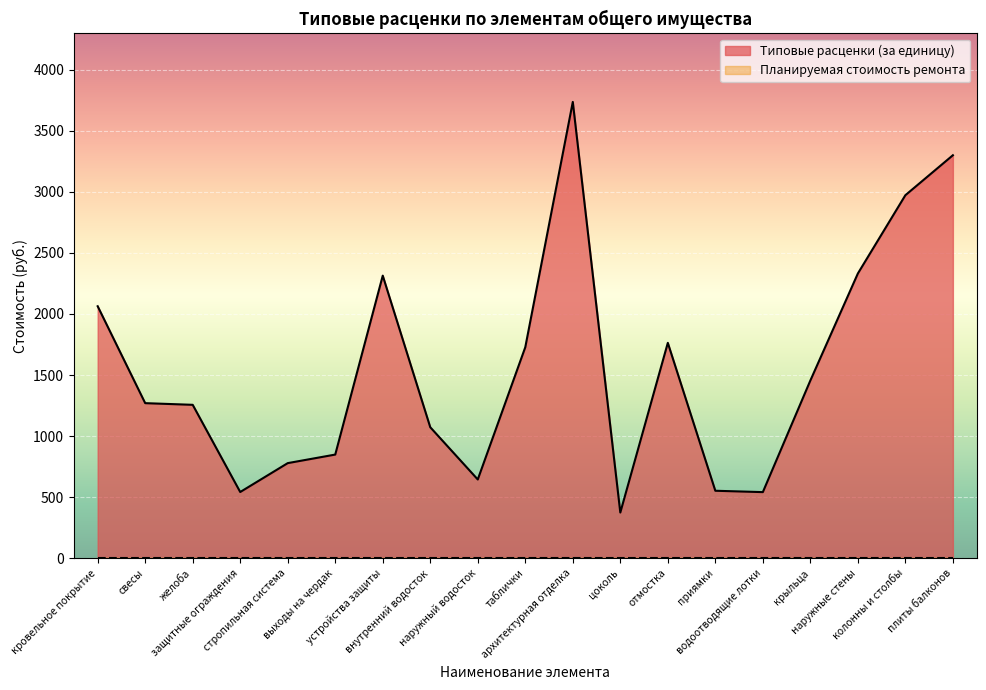

What is the greatest value displayed?

3735.1